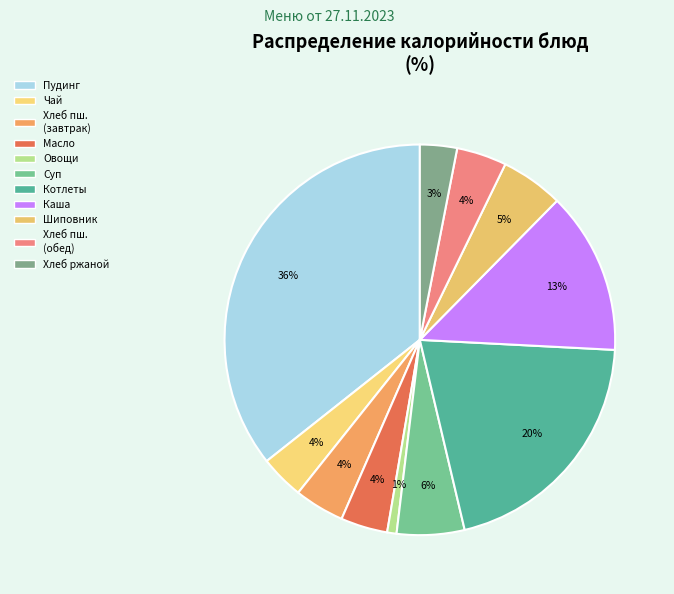

Count the number of slices in the pie.

11